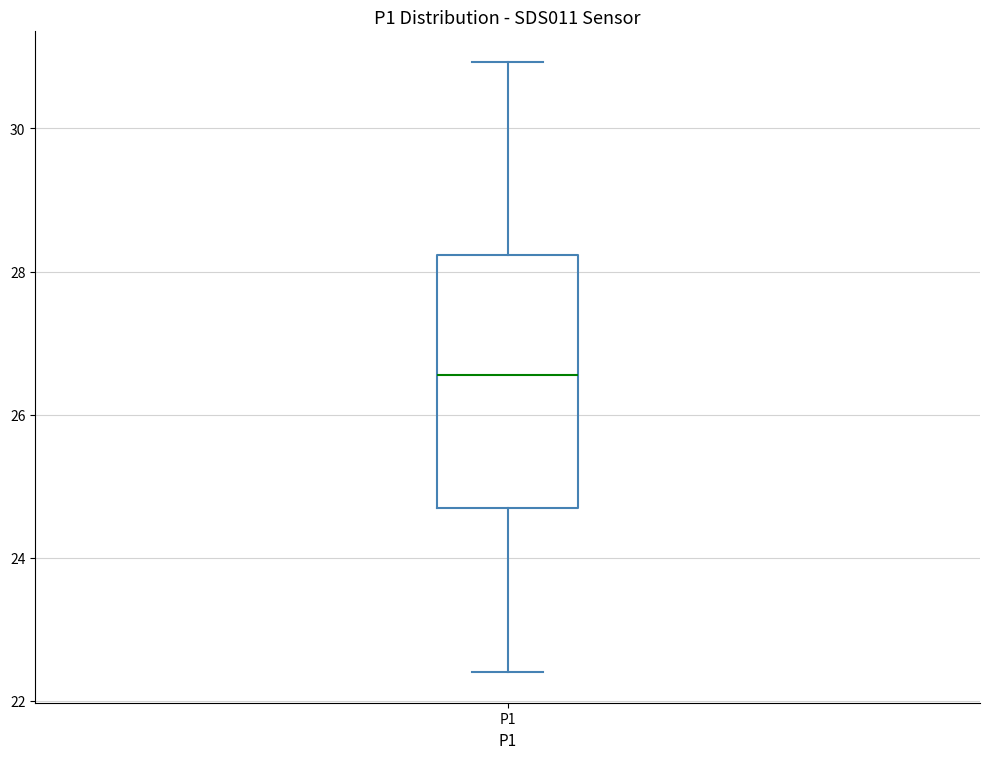

Where is the lower edge of the box for P1 on the y-axis? The values are not printed on the chart, so give them approximately, as read against the axis.

24.6